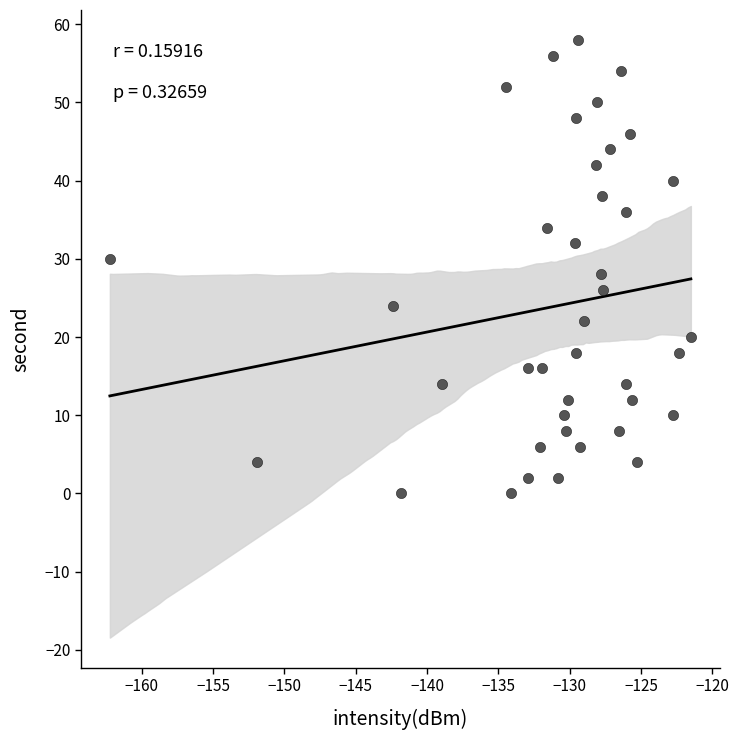

What is the range of Y values (max minus min)?

58